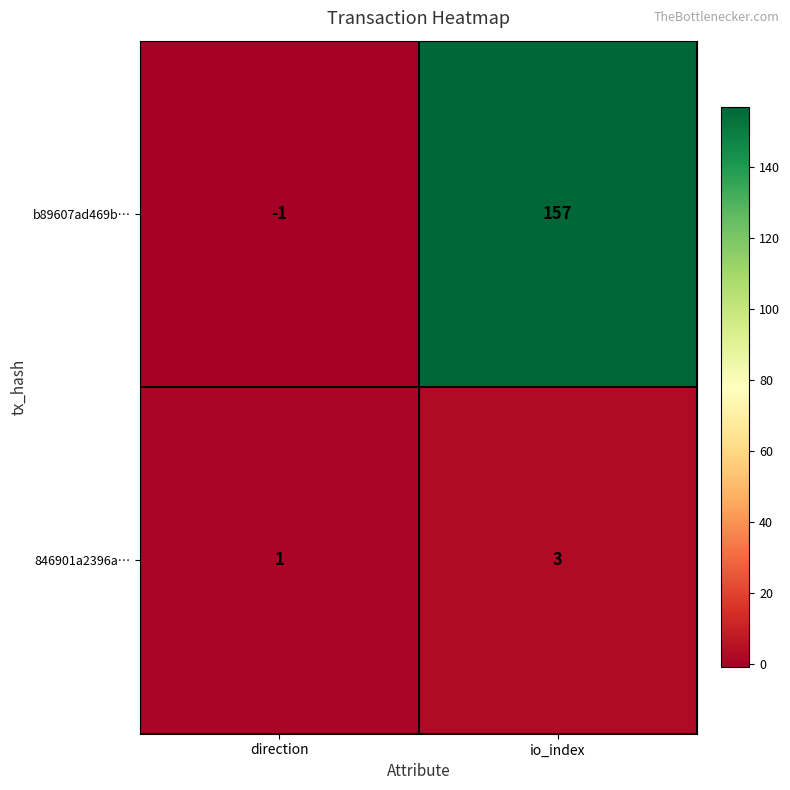

What is the difference between the maximum and minimum values in the b89607ad469b… series?

158